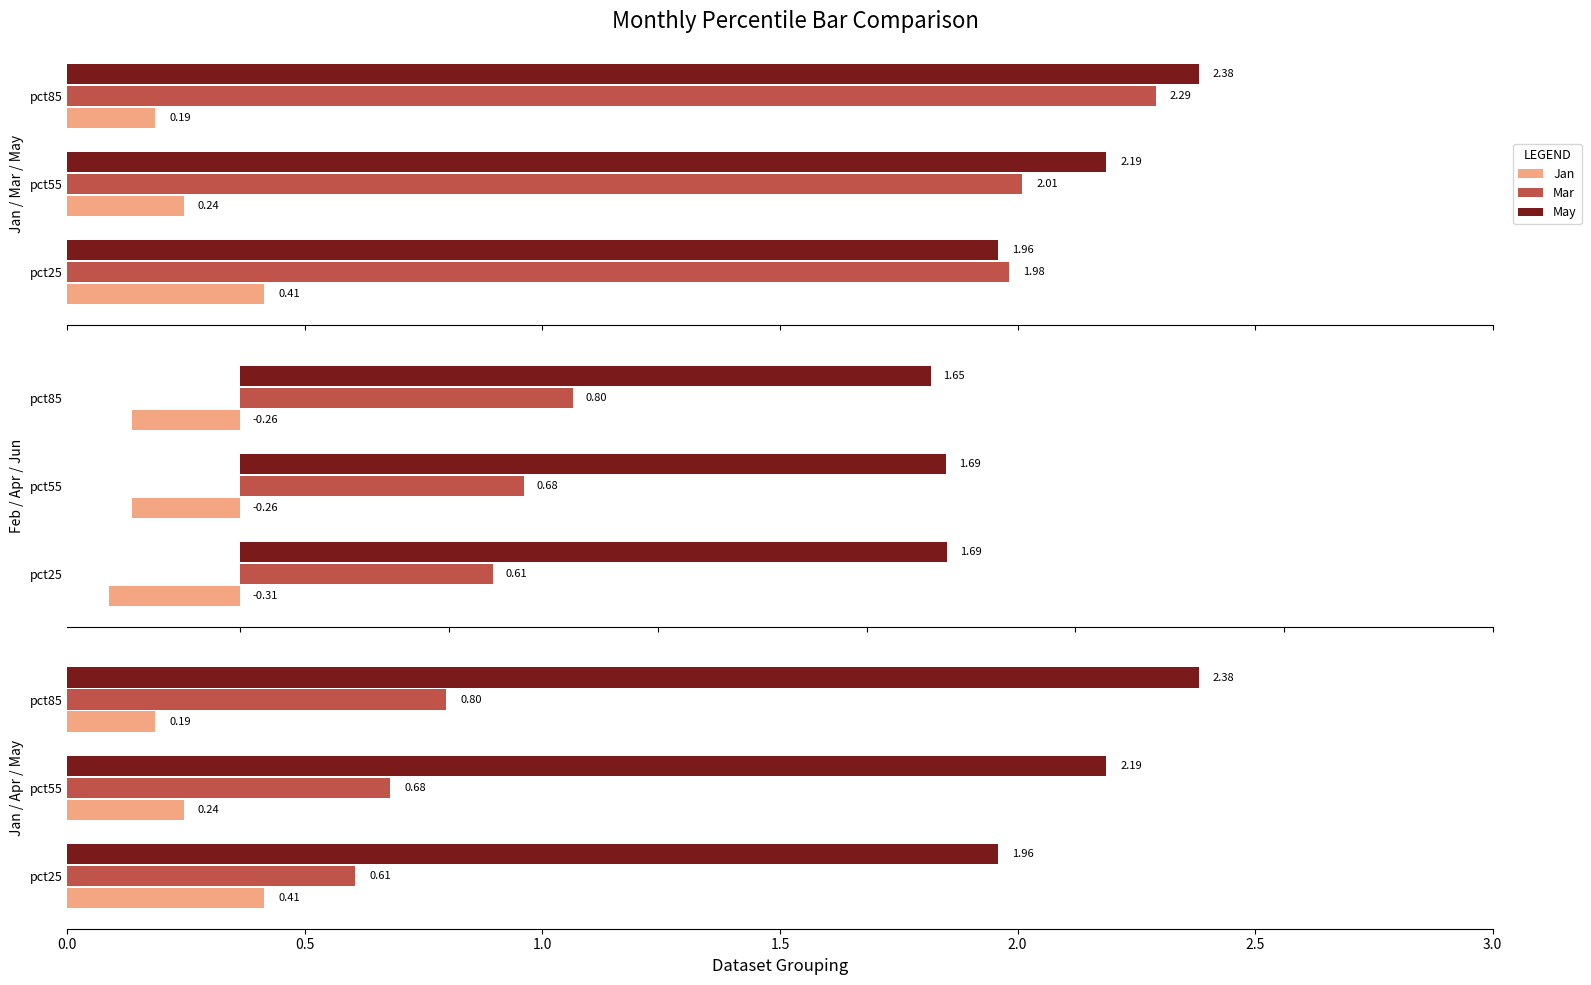

What is the sum of all May values?

6.5